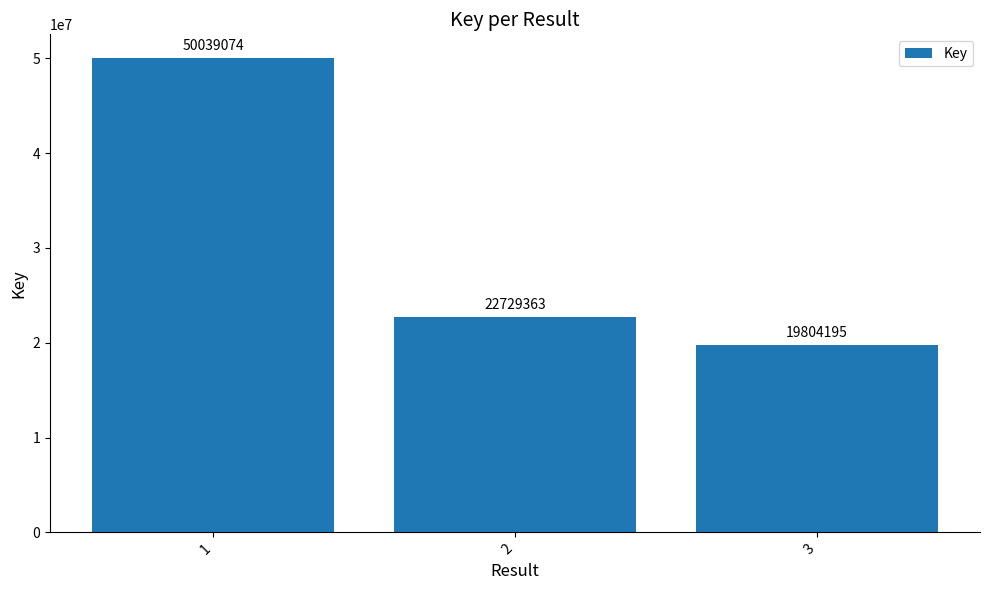

List the labels in order of value, largest first.

1, 2, 3